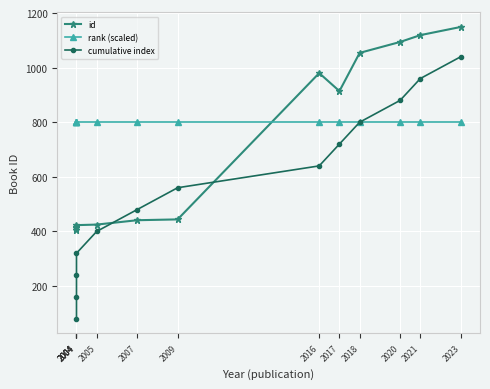

The value of rank (scaled) at 2004 is 239. True or false?

False